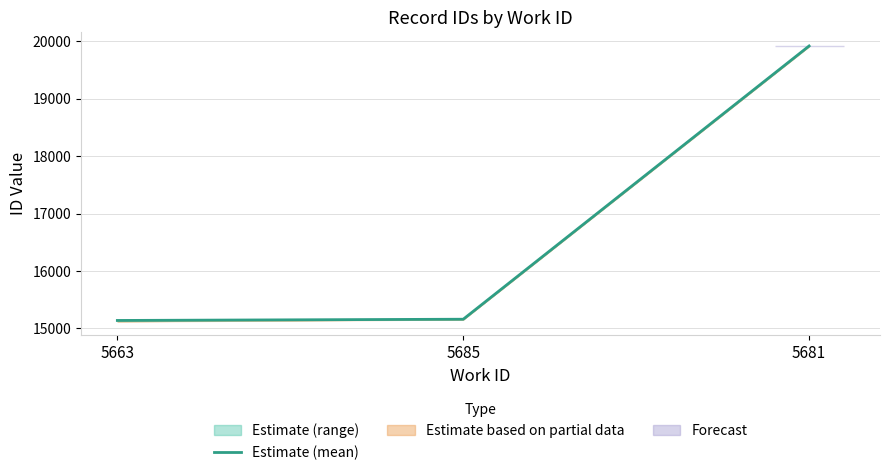

List the labels in order of value, smallest first.

5663, 5685, 5681